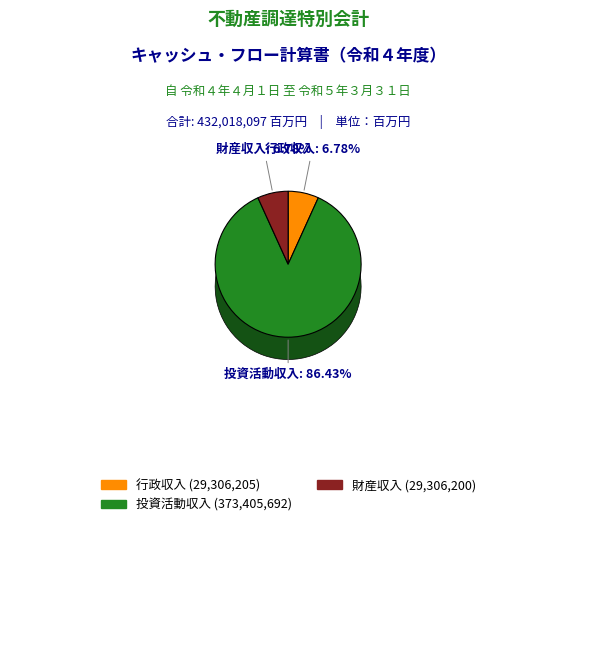

Combined, what portion of the pie is 行政収入 (令和４年度) and 投資活動収入 (令和４年度)?

93.2%